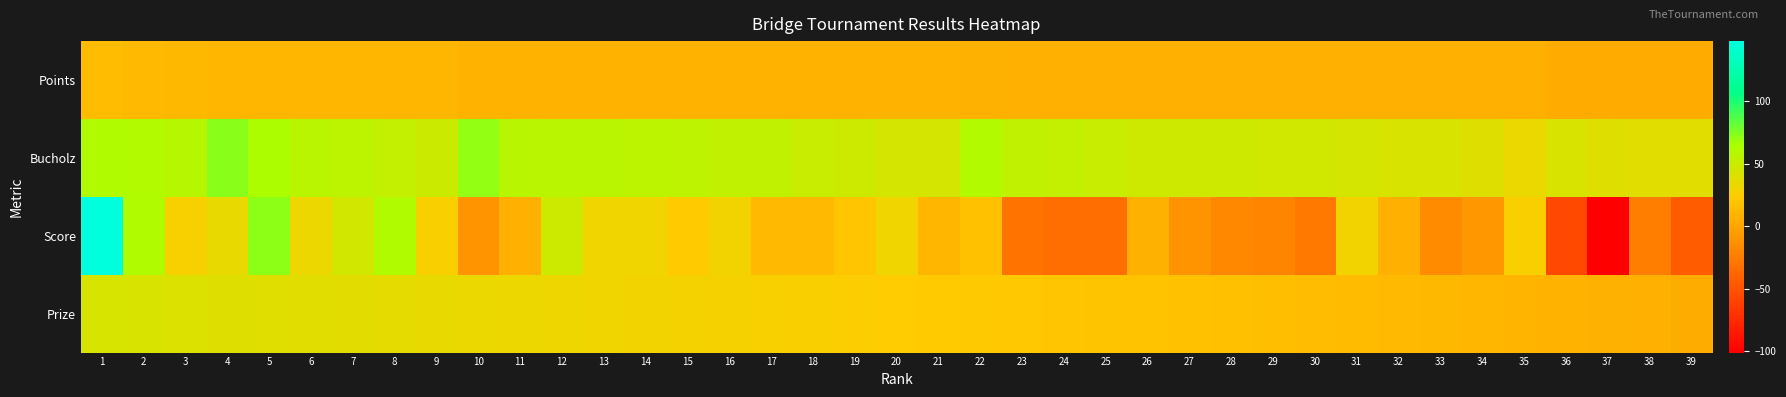

Reading right to left, extract all data points from this chart.

Points: 39=4	38=4	37=4	36=4	35=6	34=6	33=6	32=6	31=6	30=6	29=6	28=6	27=6	26=6	25=6	24=6	23=6	22=7	21=8	20=8	19=8	18=8	17=8	16=8	15=8	14=8	13=8	12=8	11=8	10=8	9=10	8=10	7=10	6=10	5=10	4=10	3=11	2=12	1=14
Bucholz: 39=38	38=38	37=40	36=42	35=34	34=40	33=42	32=42	31=44	30=46	29=46	28=47	27=47	26=47	25=50	24=52	23=54	22=61	21=44	20=44	19=48	18=50	17=54	16=54	15=55	14=56	13=57	12=57	11=58	10=71	9=49	8=53	7=56	6=57	5=64	4=73	3=59	2=61	1=62
Score: 39=-44	38=-24	37=-101	36=-56	35=26	34=-8	33=-16	32=6	31=30	30=-27	29=-20	28=-18	27=-11	26=7	25=-33	24=-33	23=-30	22=17	21=10	20=31	19=20	18=12	17=12	16=30	15=23	14=31	13=31	12=48	11=6	10=-10	9=26	8=62	7=45	6=33	5=72	4=35	3=27	2=62	1=148
Prize: 39=5	38=6	37=7	36=8	35=9	34=10	33=11	32=12	31=13	30=14	29=15	28=16	27=17	26=18	25=19	24=20	23=21	22=22	21=23	20=24	19=25	18=26	17=27	16=28	15=29	14=30	13=31	12=32	11=33	10=34	9=35	8=36	7=37	6=38	5=39	4=40	3=41	2=42	1=43